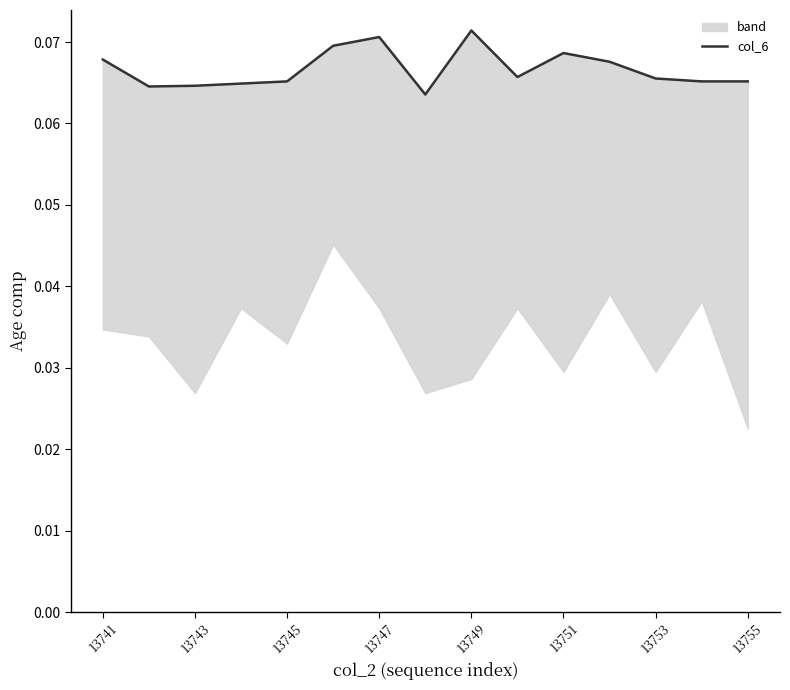

Reading left to right, what are all the values shown in this chart?

0.1	0.1	0.1	0.1	0.1	0.1	0.1	0.1	0.1	0.1	0.1	0.1	0.1	0.1	0.1